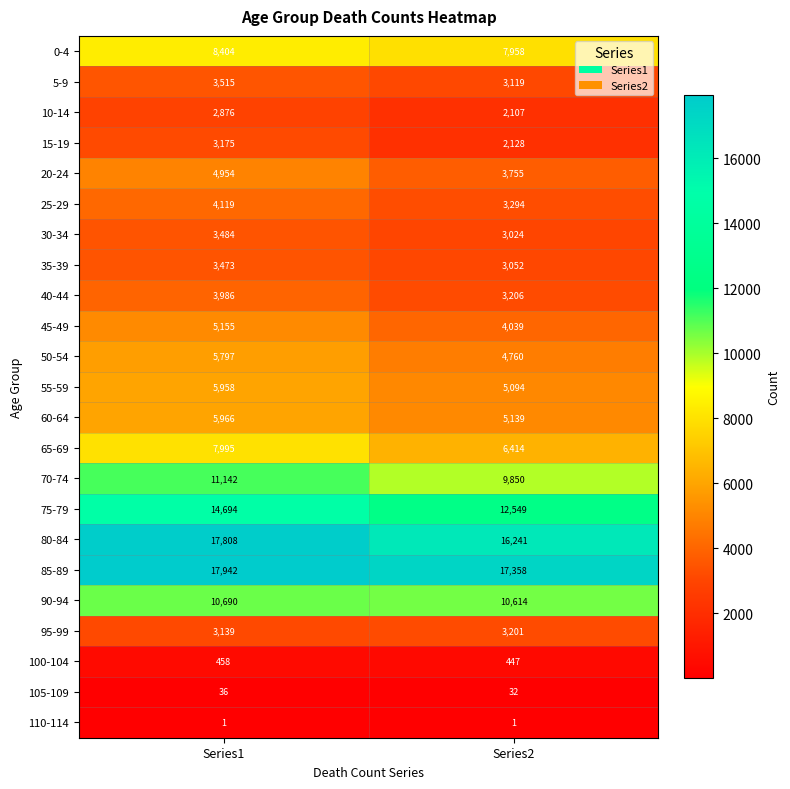

At which label is 60-64 closest to 5552?

Series2